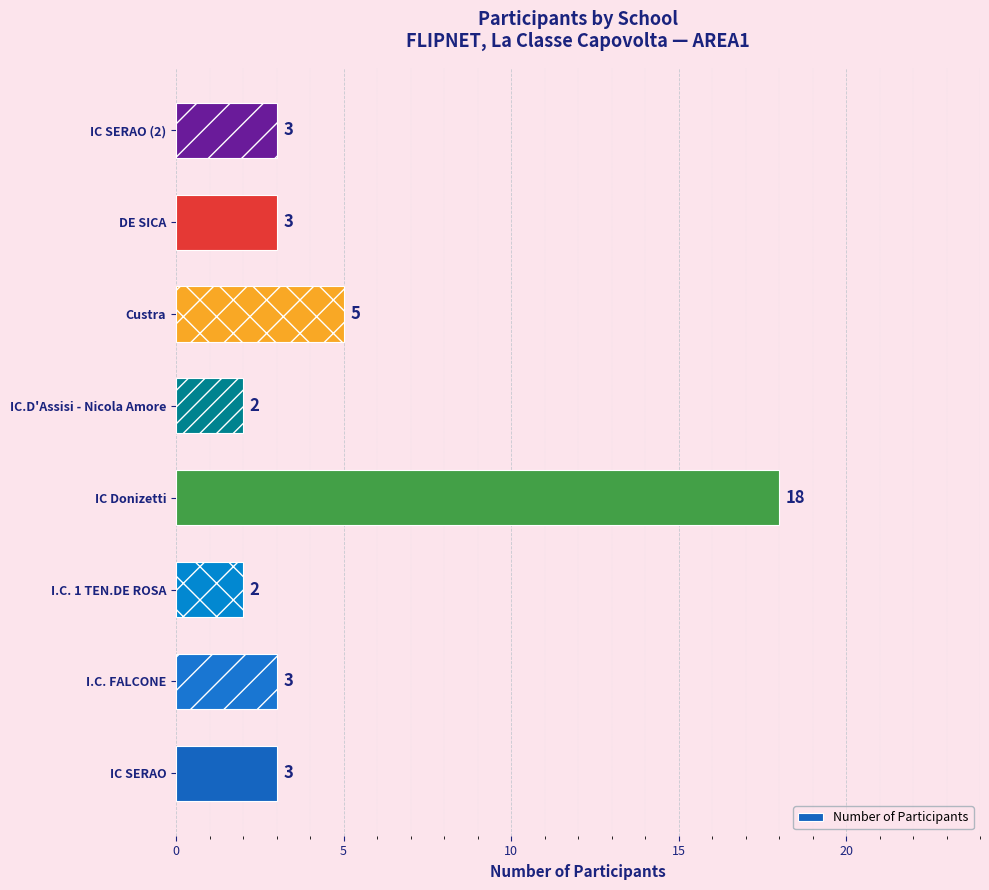

True or false: the data shows 18 at IC Donizetti.

True